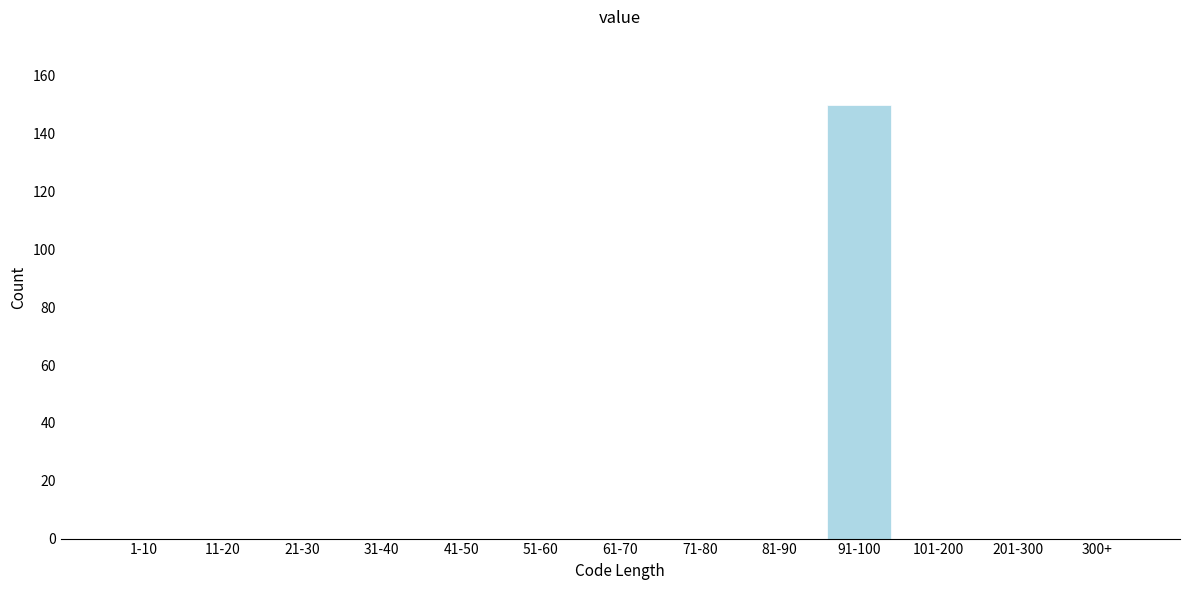

Reading left to right, extract all data points from this chart.

1-10=0	11-20=0	21-30=0	31-40=0	41-50=0	51-60=0	61-70=0	71-80=0	81-90=0	91-100=150	101-200=0	201-300=0	300+=0